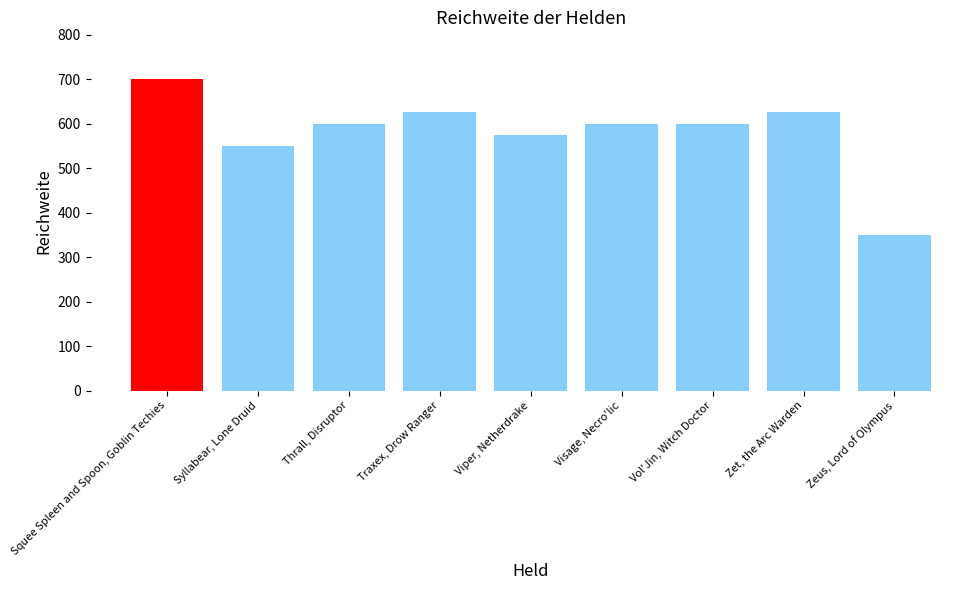

Reading left to right, transcribe all the data shown in this chart.

Squee Spleen and Spoon, Goblin Techies=700	Syllabear, Lone Druid=550	Thrall, Disruptor=600	Traxex, Drow Ranger=625	Viper, Netherdrake=575	Visage, Necro'lic=600	Vol'Jin, Witch Doctor=600	Zet, the Arc Warden=625	Zeus, Lord of Olympus=350